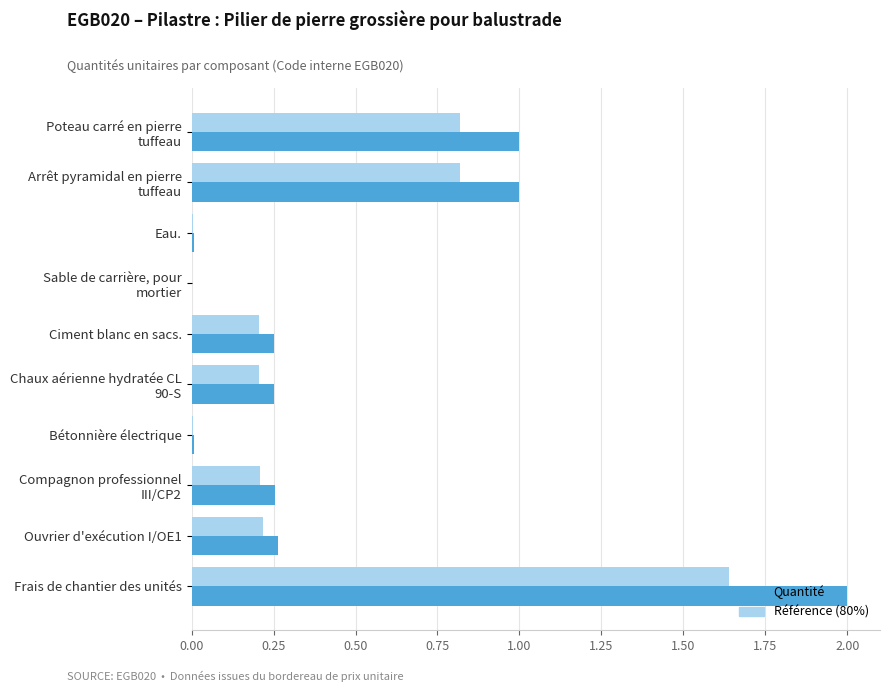

What are all the series names shown in the legend?

Quantité, Référence (80%)